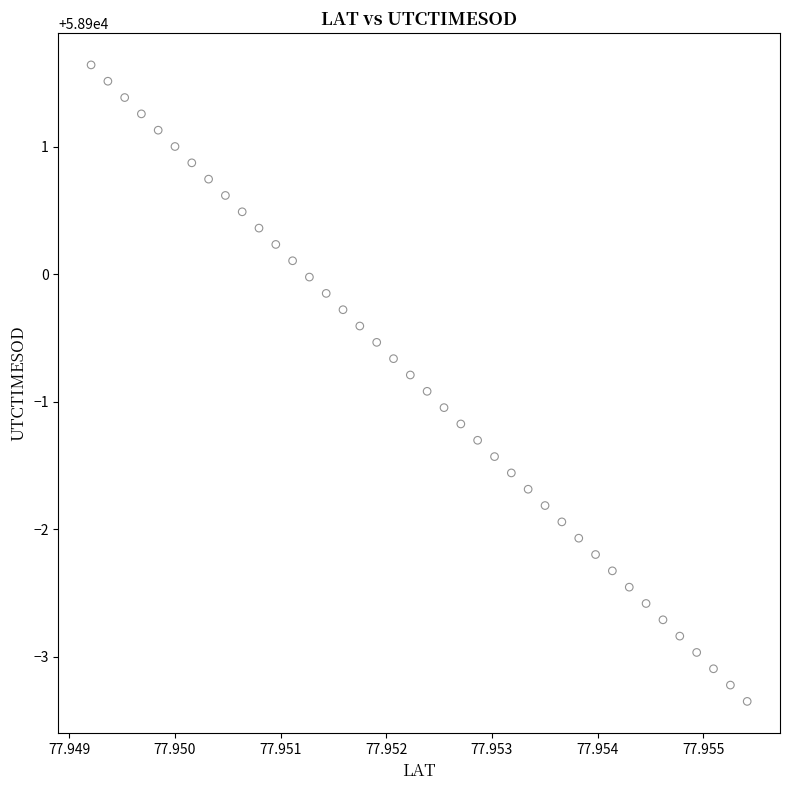

What is the range of Y values (max minus min)?

5.0